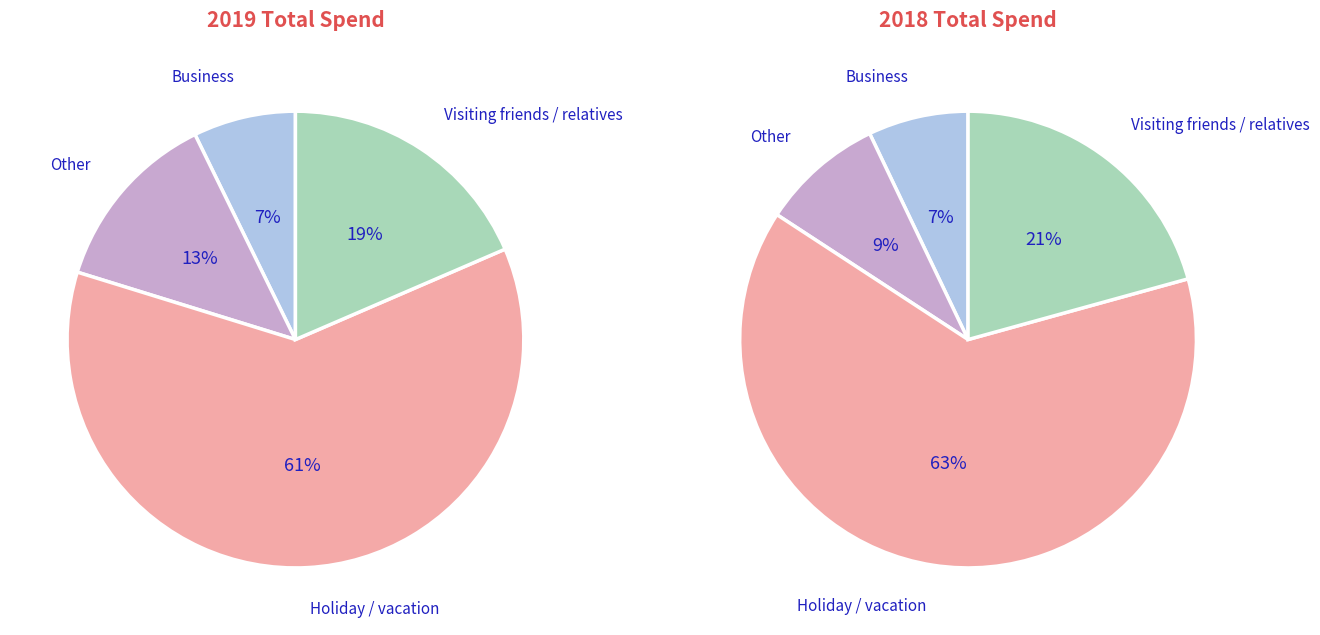

Which category has the biggest portion of the pie?

Holiday / vacation